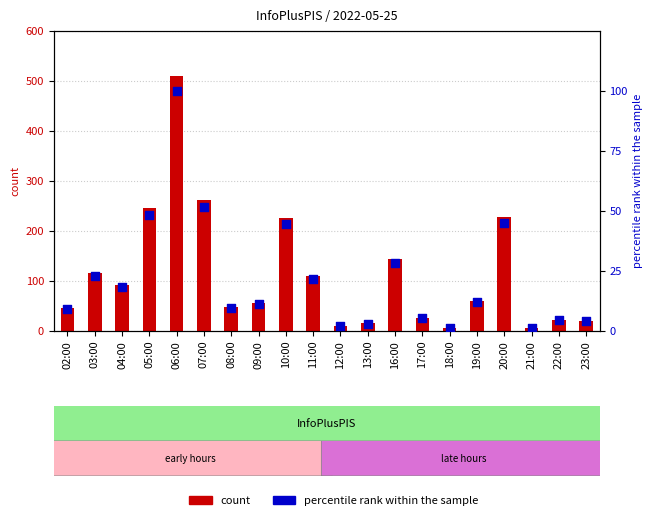

What are all the series names shown in the legend?

count, percentile rank within the sample